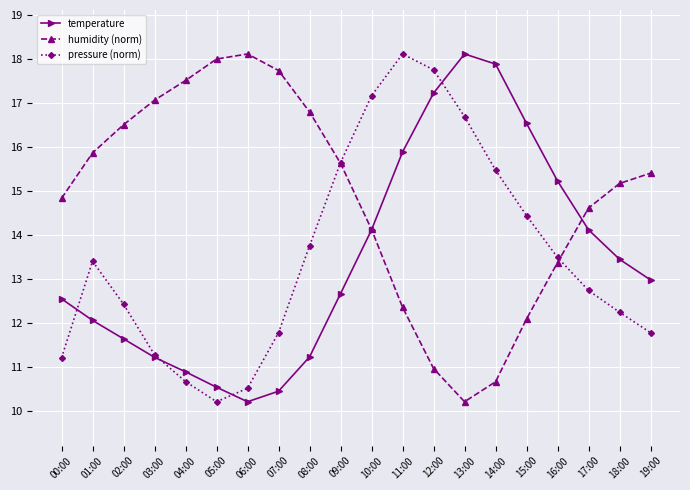

What is the average value of the humidity (norm) series?

14.9